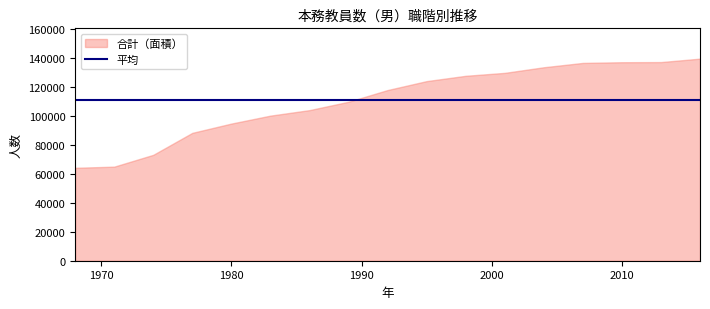

Reading left to right, what are all the values shown in this chart?

教授: 21235	22782	25767	30350	32609	34777	36980	40703	45024	49079	51853	54241	57926	60365	60633	59695	59841
助教授: 15294	15893	17510	20209	22187	23691	24583	25824	27399	28595	29494	30542	31621	32660	32823	33030	33536
講師: 8712	8510	10597	12046	12782	13090	13271	14082	14795	14976	15332	15135	15386	14814	13769	14077	14776
助手: 18659	17515	18979	25417	26841	28324	28838	28804	30279	30989	30589	29332	28164	28285	29316	29834	30868
学長: 326	333	351	374	389	413	428	466	485	520	556	607	640	612	672	681	670